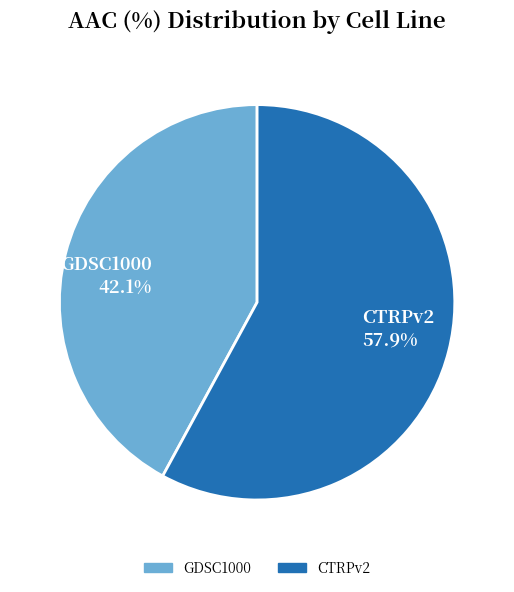

Which slice is the largest?

CTRPv2